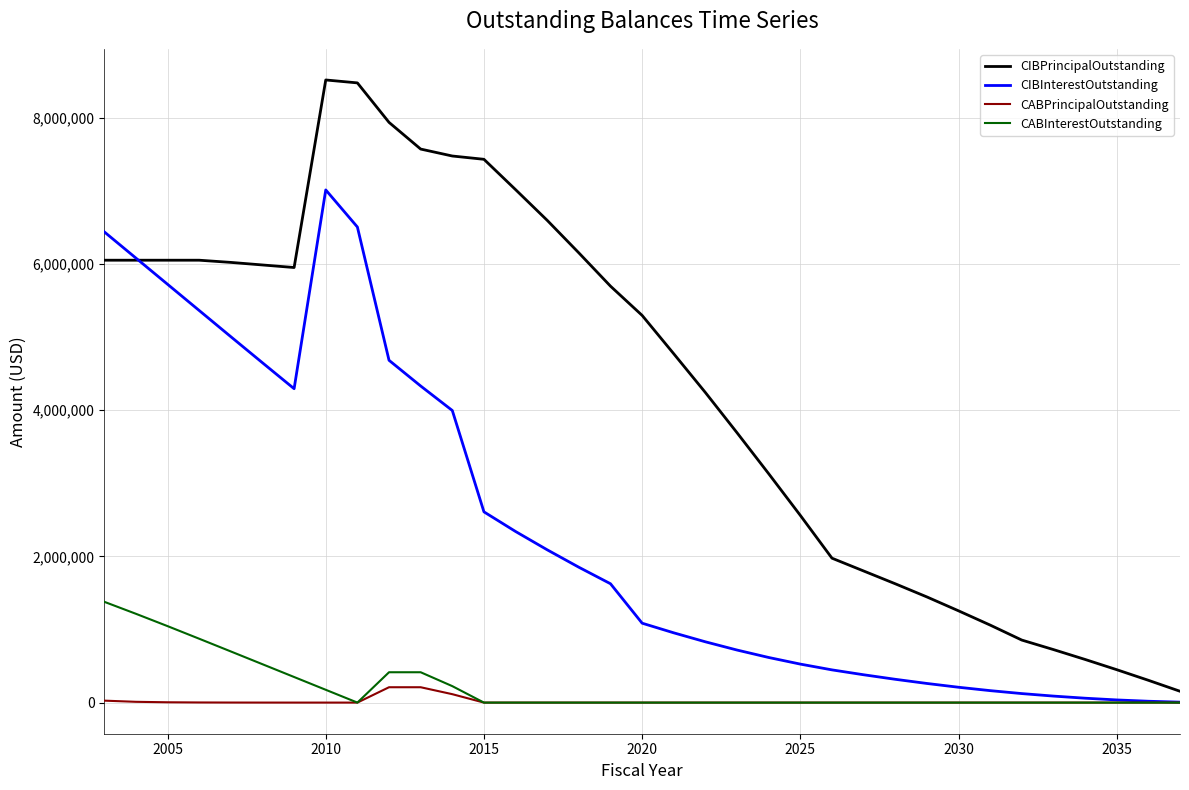

Which series has the widest spread of values?

CIBPrincipalOutstanding